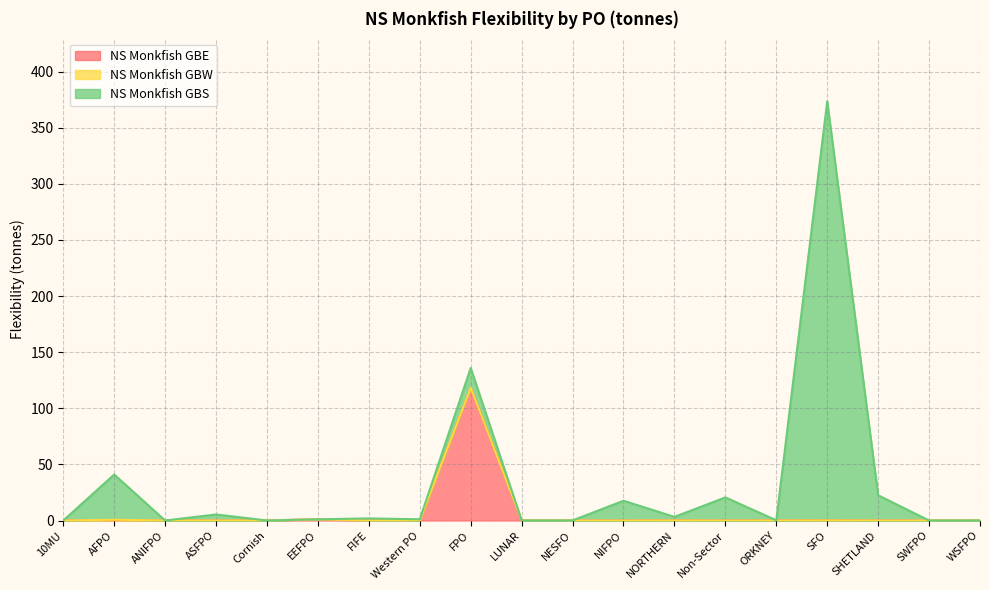

The value of NS Monkfish GBE at SFO is 0.1. True or false?

False